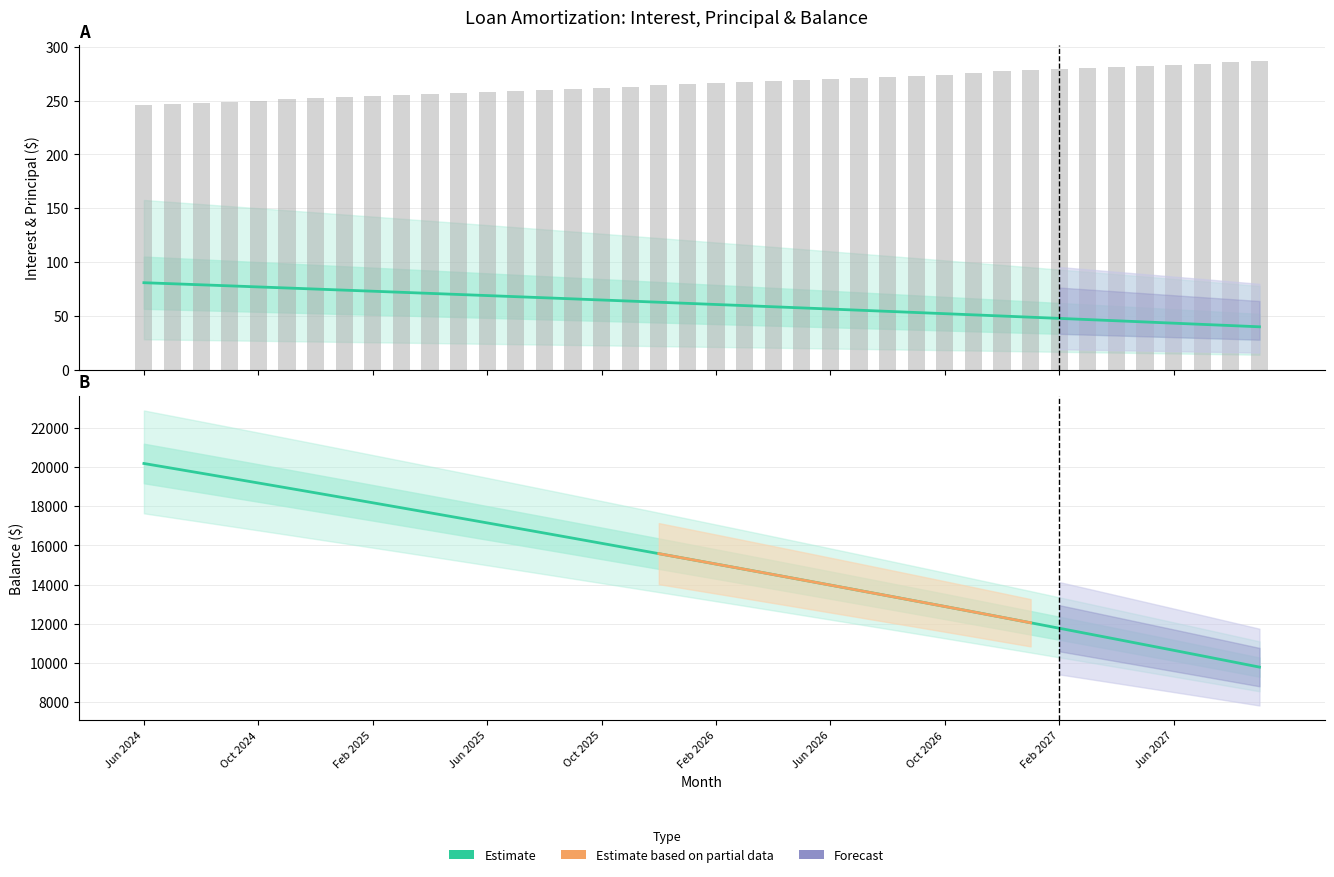

At which category does the chart reach its peak across all series?

Jun 2024